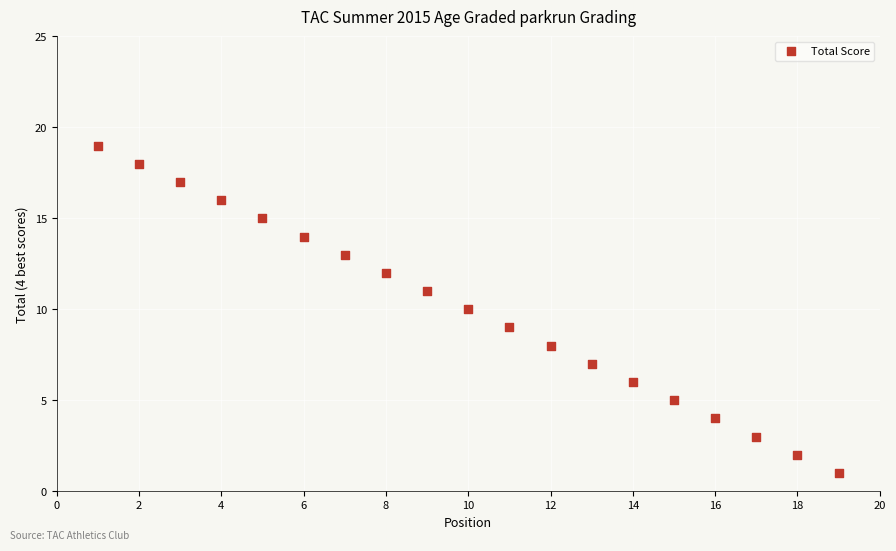

What is the range of X values (max minus min)?

18